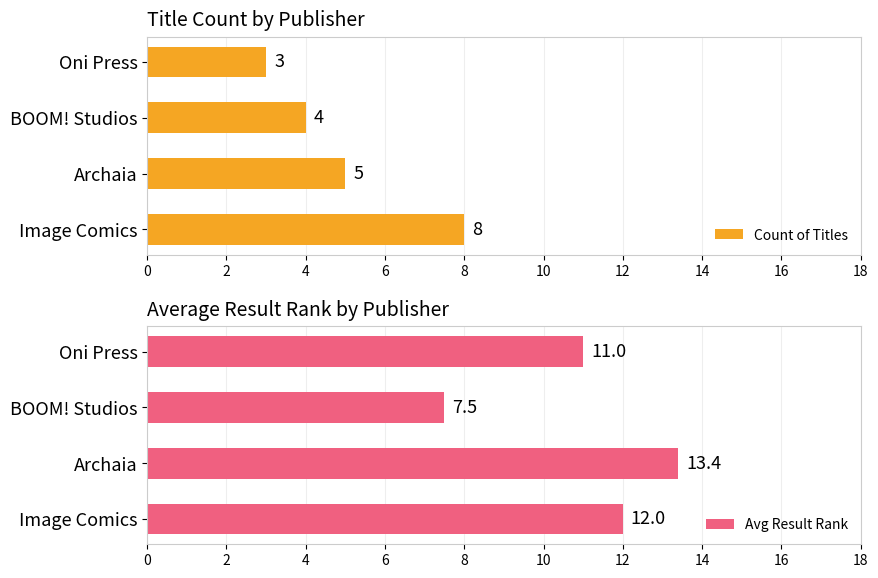

The Count of Titles series shows 1.1 at Oni Press. True or false?

False